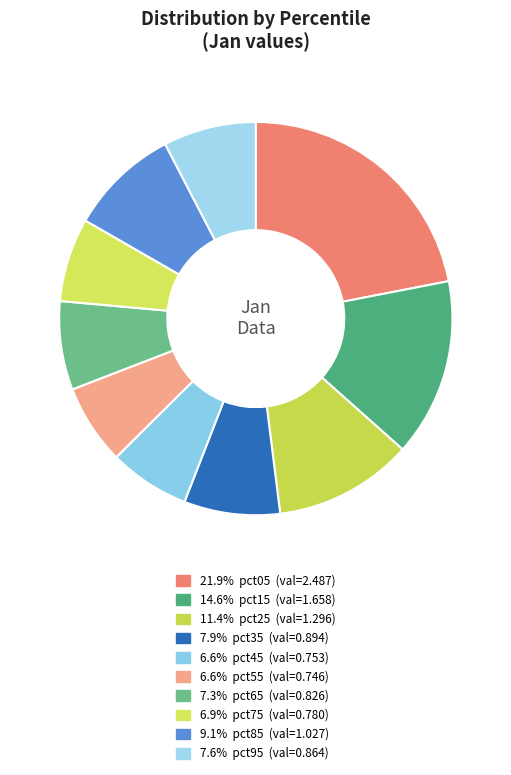

Rank the categories by value from highest to lowest.

pct05, pct15, pct25, pct85, pct35, pct95, pct65, pct75, pct45, pct55